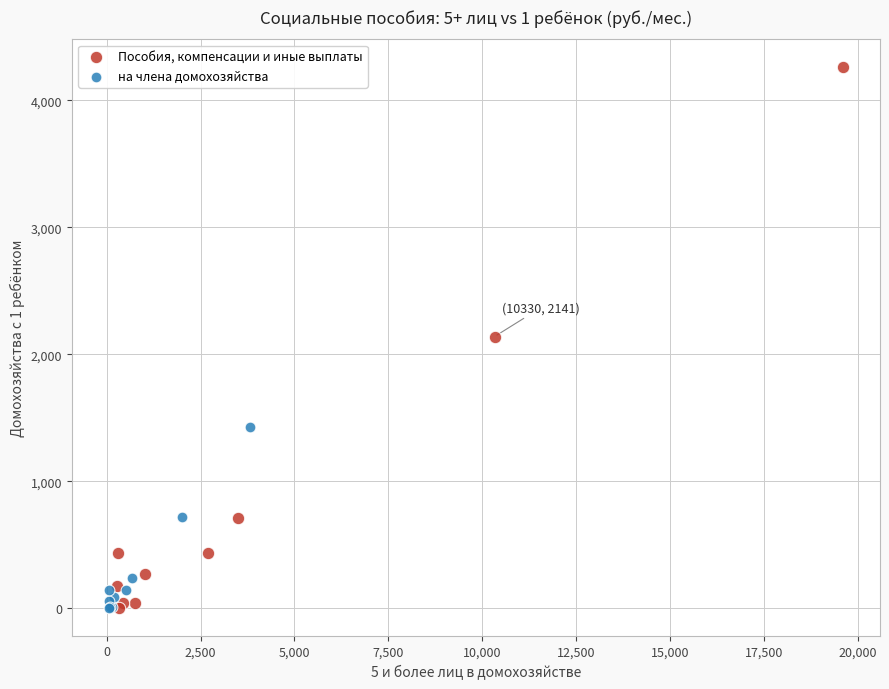

Which series reaches the maximum Y coordinate?

Пособия, компенсации и иные выплаты